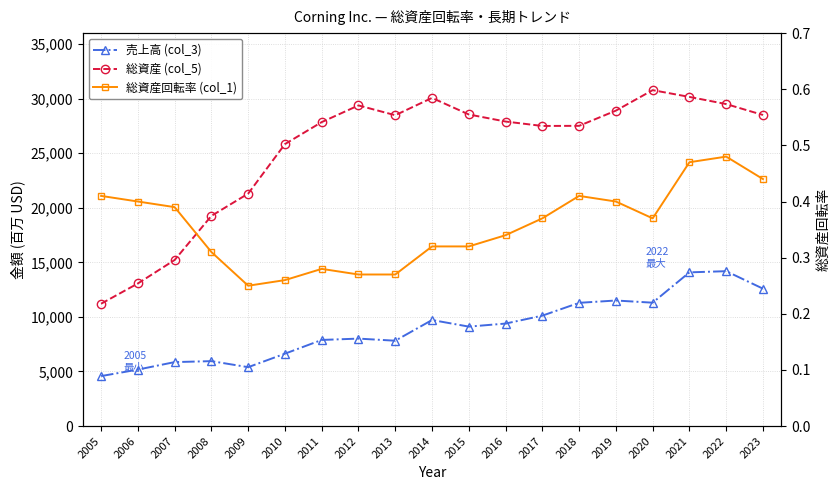

What is the sum of all 売上高 (col_3) values?

170596.0